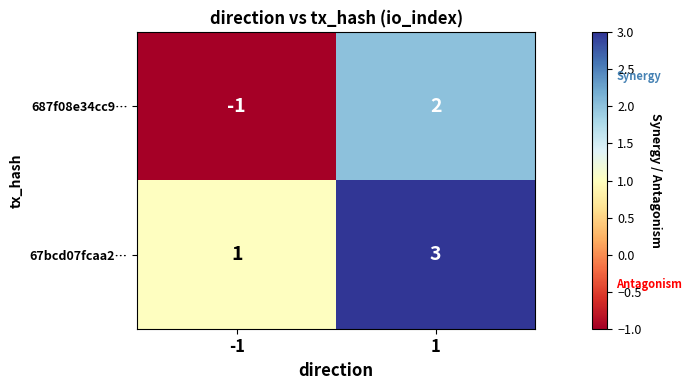

What is the difference between the maximum and minimum values in the 687f08e34cc9… series?

3